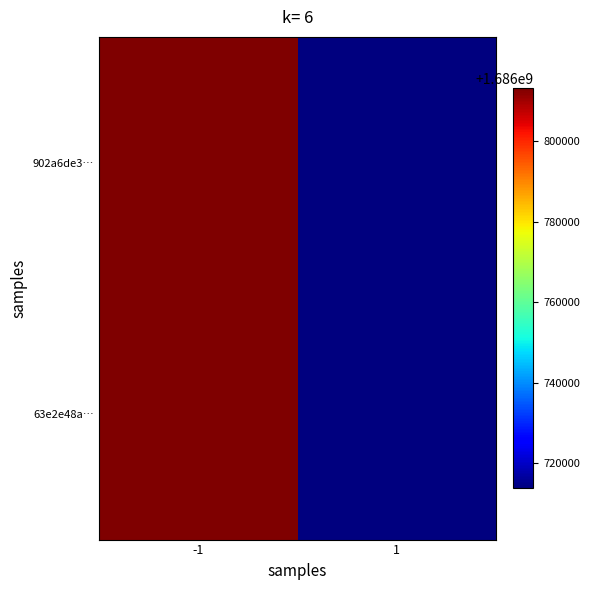

Reading left to right, extract all data points from this chart.

902a6de3…: -1=1686813184	1=1686713823
63e2e48a…: -1=1686813184	1=1686713823